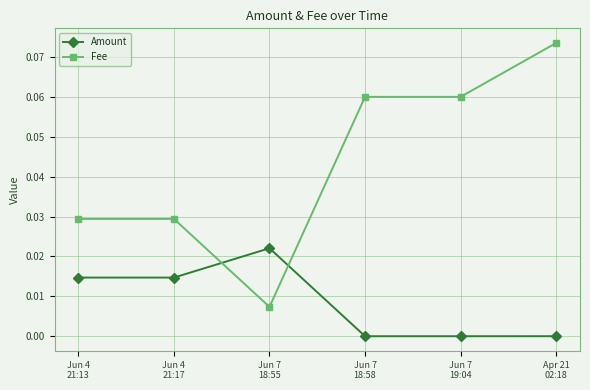

Is this an area chart (filled region under the line)?

No